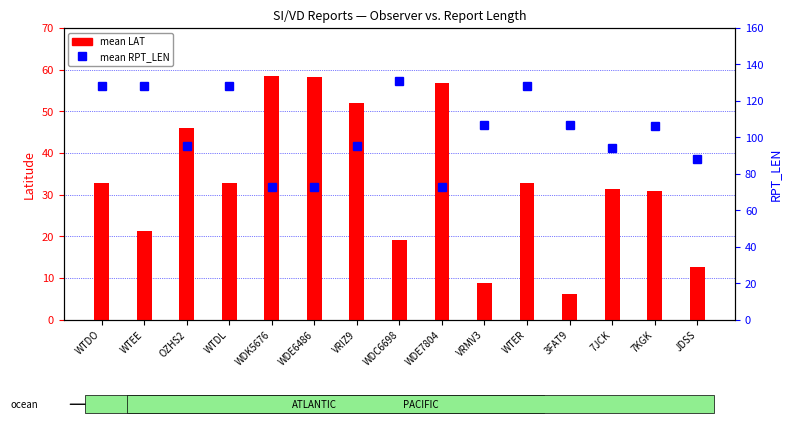

What is the value of the mean LAT bar at the 10th from the left?

8.8